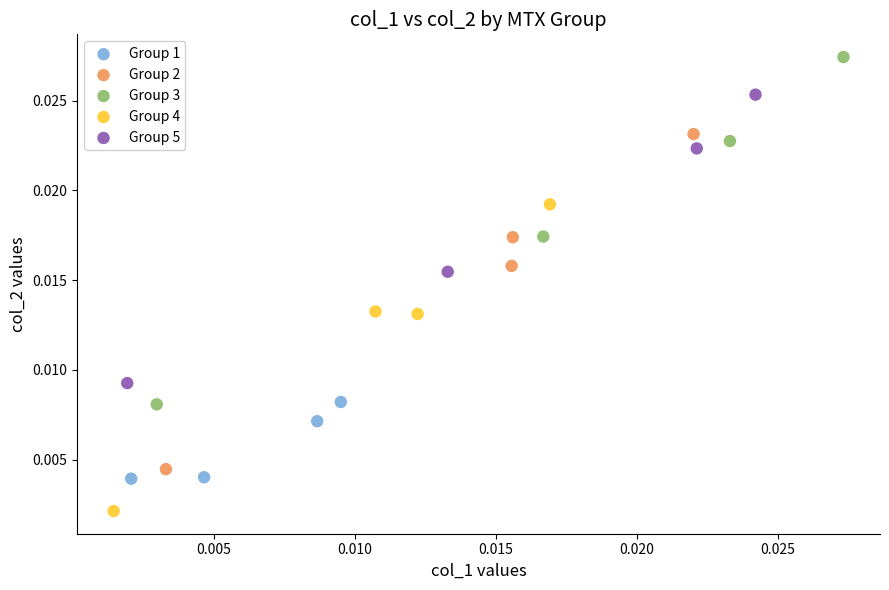

Which series reaches the maximum Y coordinate?

Group 3